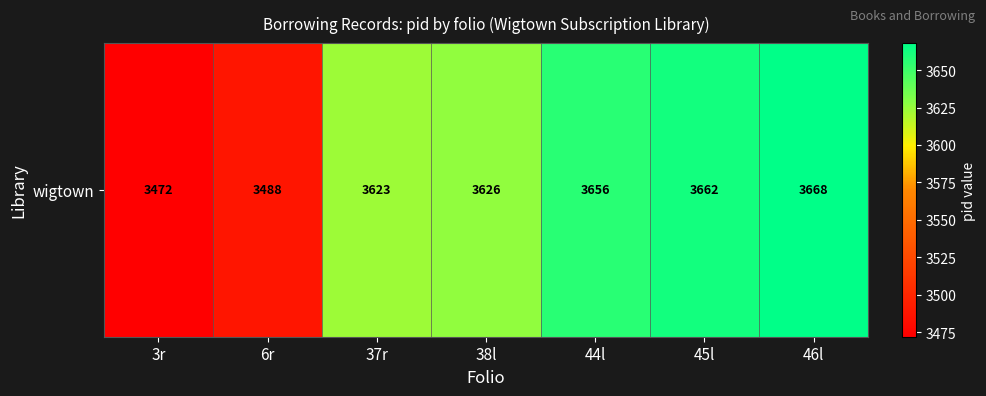

Between 37r and 38l, which is larger?

38l